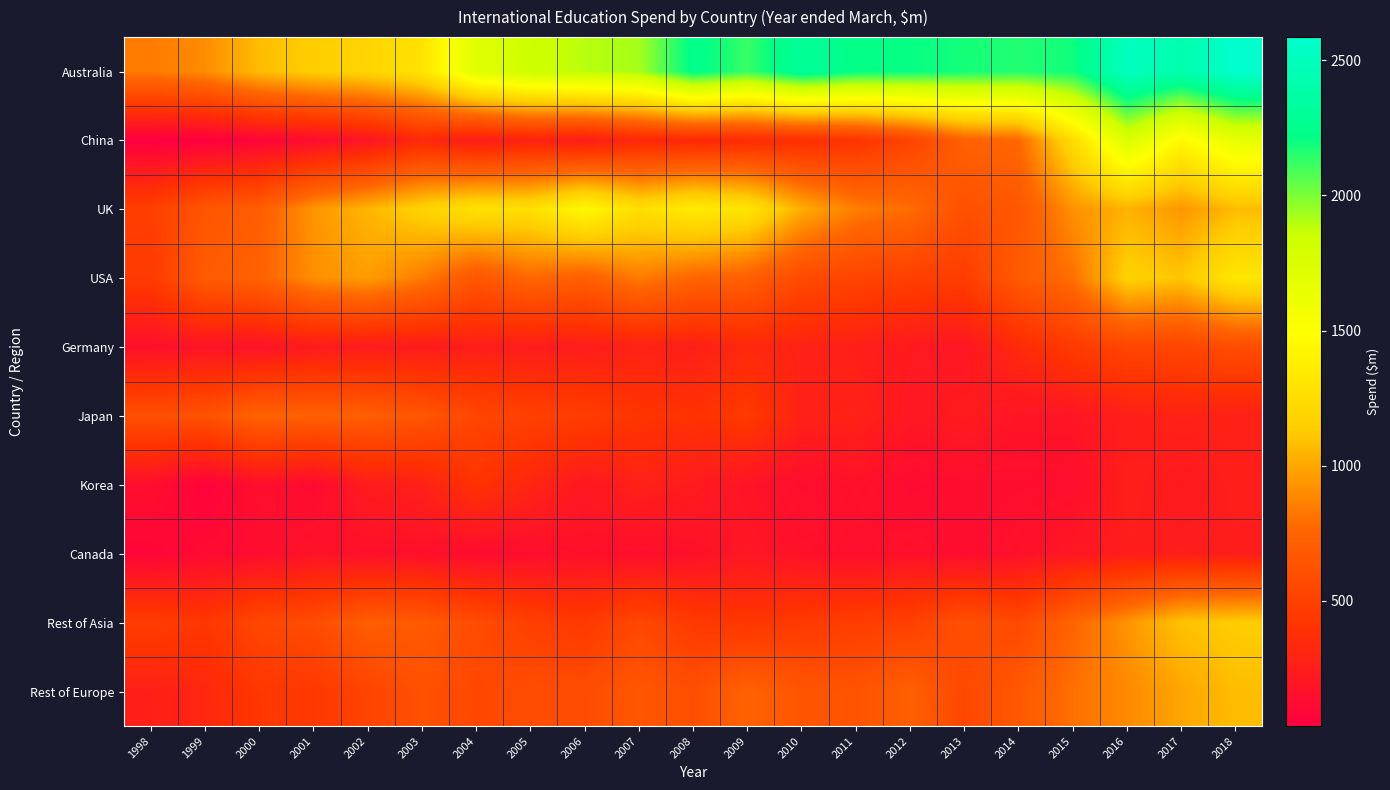

Which series has the largest range (max minus min)?

Australia